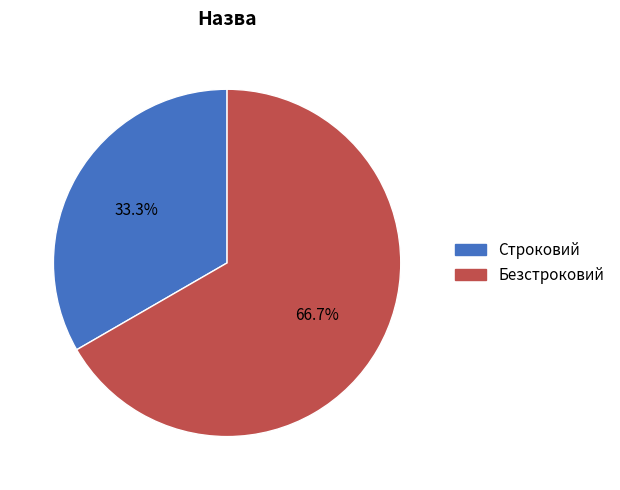

Which slice is the largest?

Безстроковий